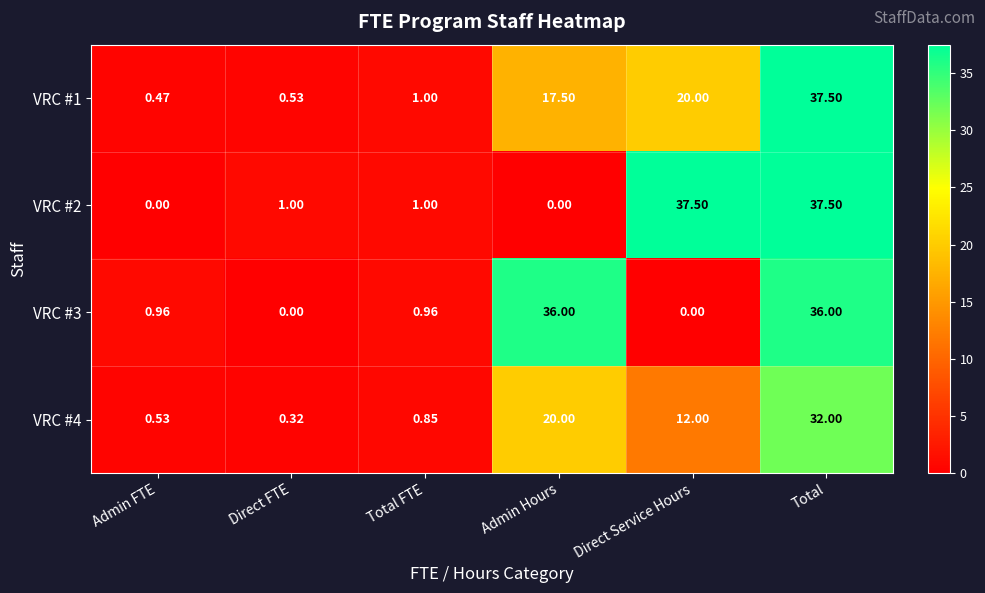

How many distinct data groups are displayed?

4